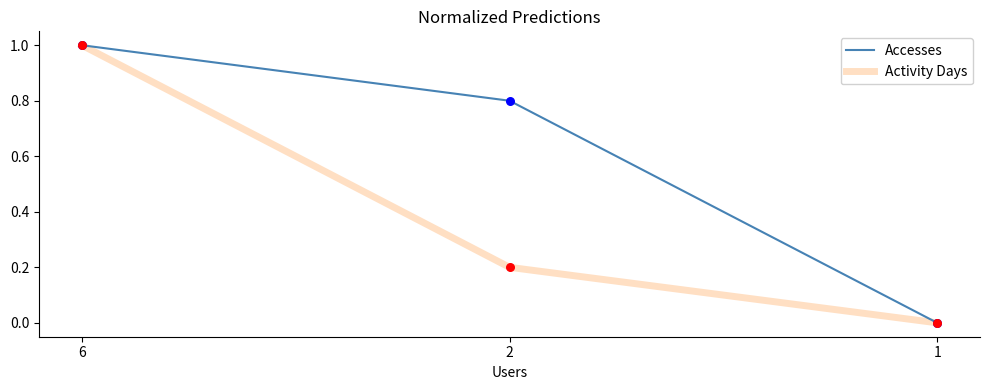

Which series has the largest total across all categories?

Accesses